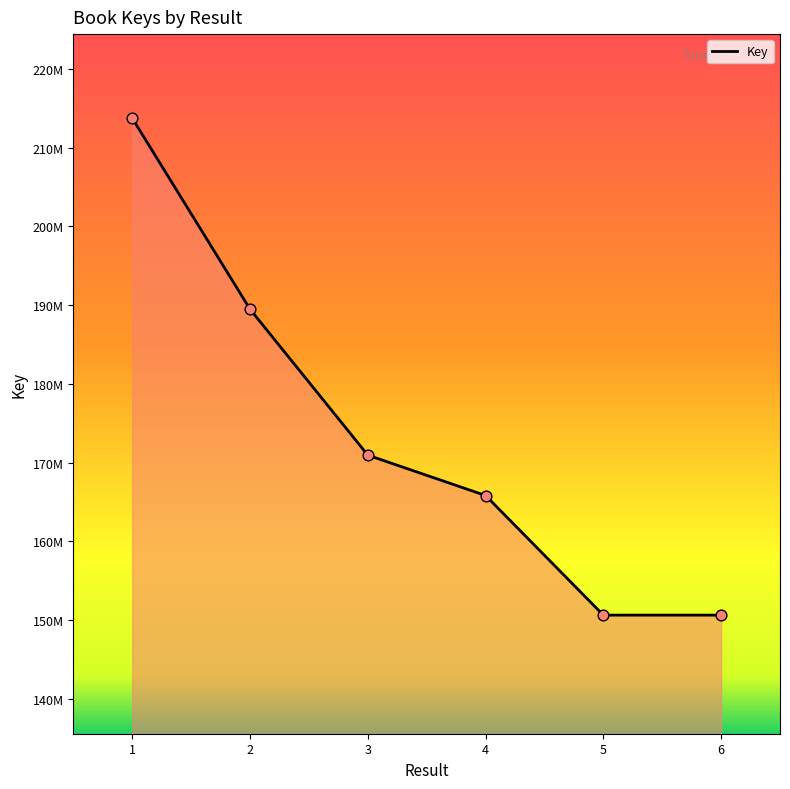

Does the chart have visible grid lines?

No